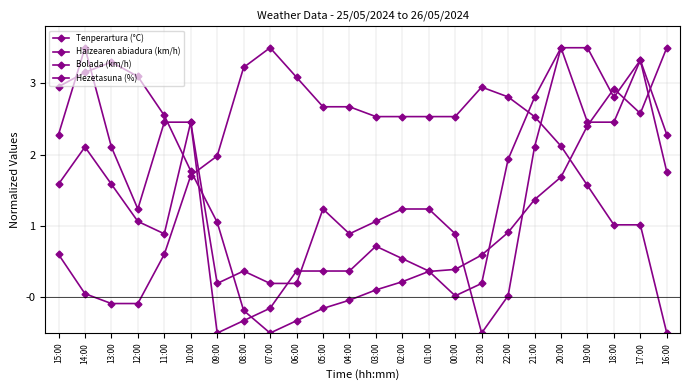

How many lines are shown in the chart?

4